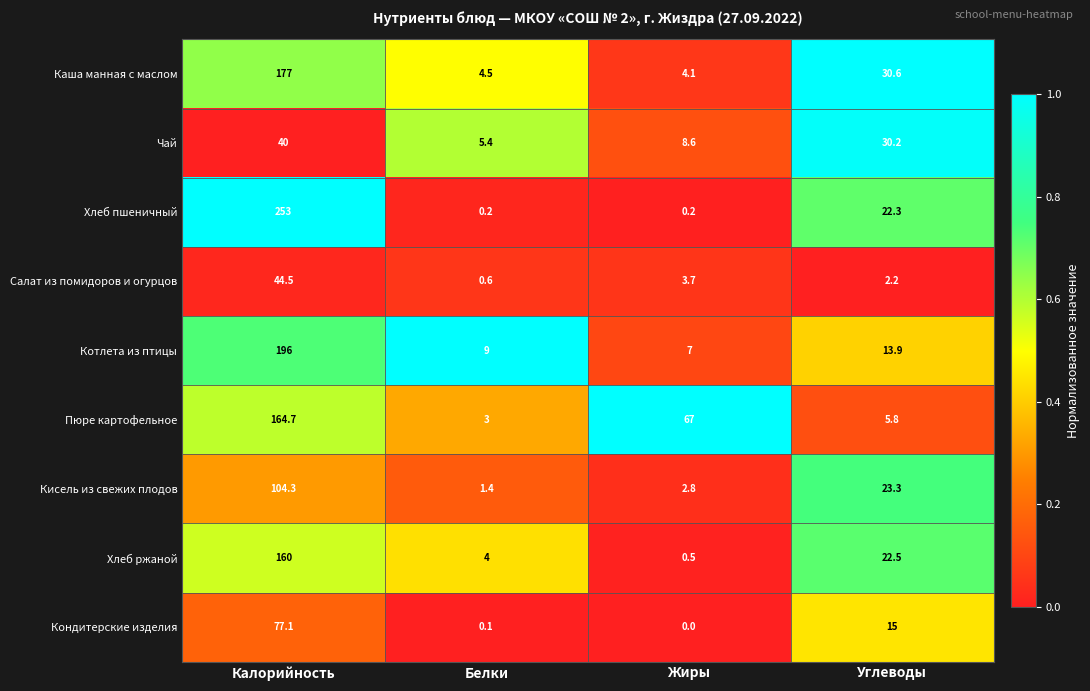

Rank the series by their maximum value, from lowest to highest.

Чай, Салат из помидоров и огурцов, Кондитерские изделия, Кисель из свежих плодов, Хлеб ржаной, Пюре картофельное, Каша манная с маслом, Котлета из птицы, Хлеб пшеничный